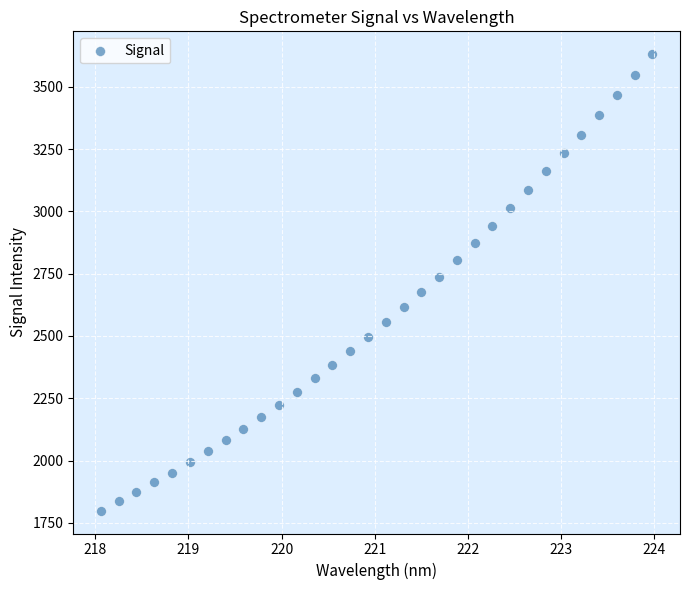

What is the range of X values (max minus min)?

5.9